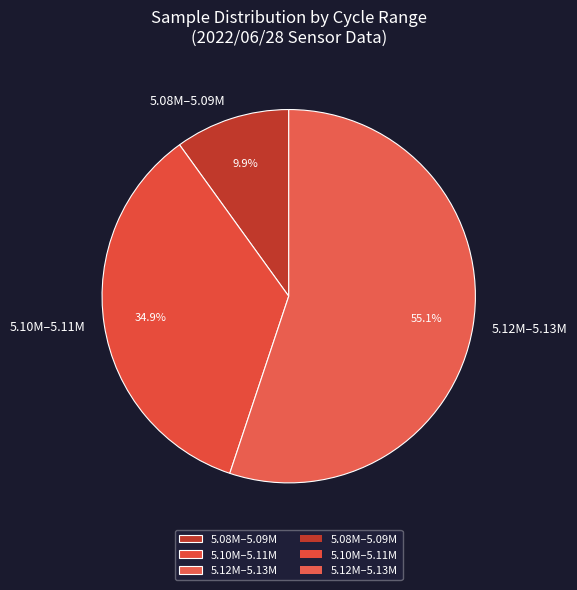

Which slice represents more than half of the pie?

5.12M–5.13M